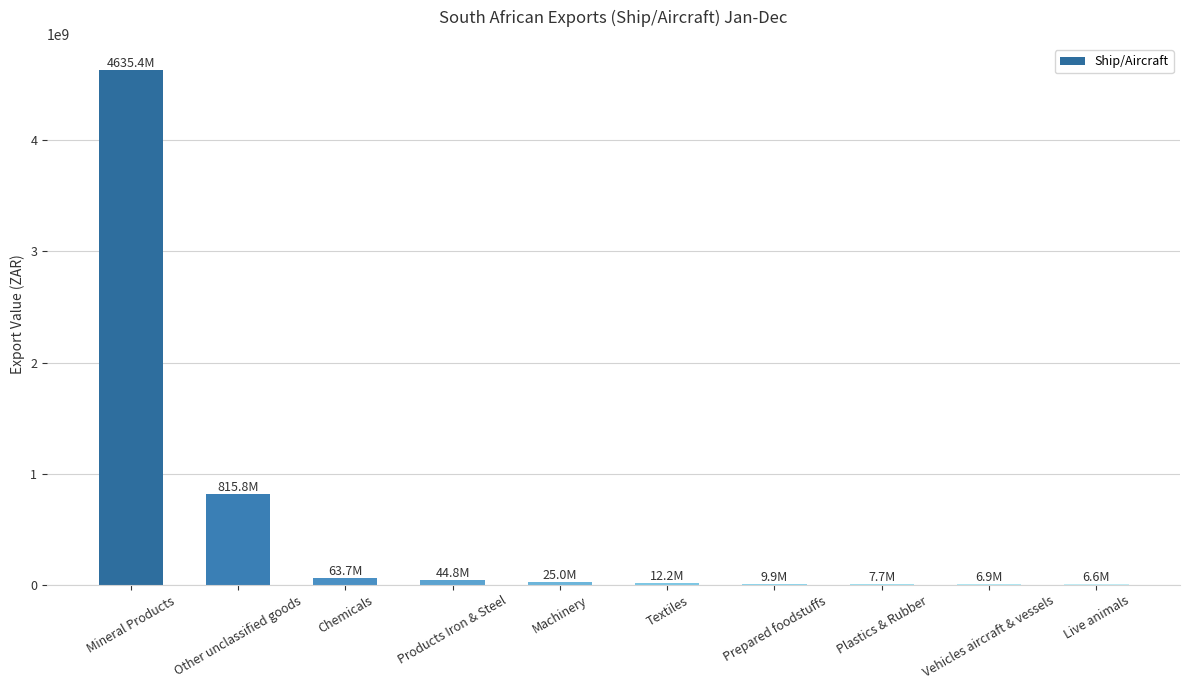

Which label corresponds to the largest value in the chart?

Mineral Products